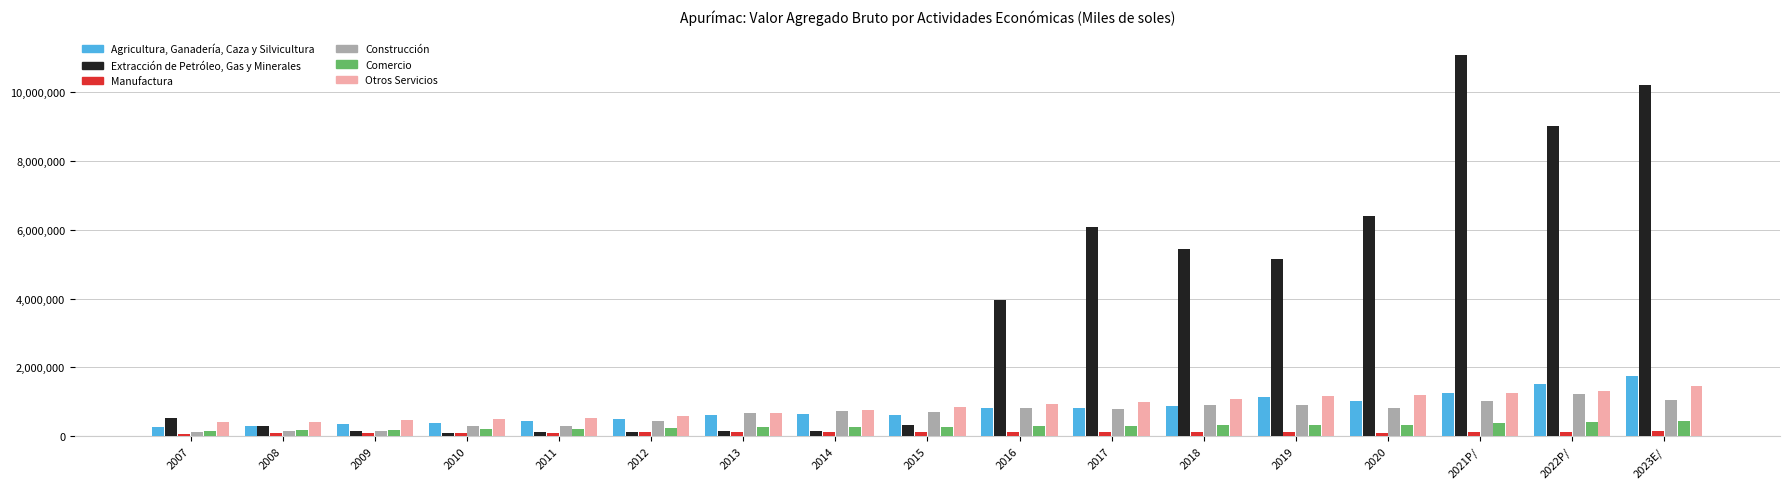

What is the difference between the maximum and second lowest values in the Comercio series?

284497